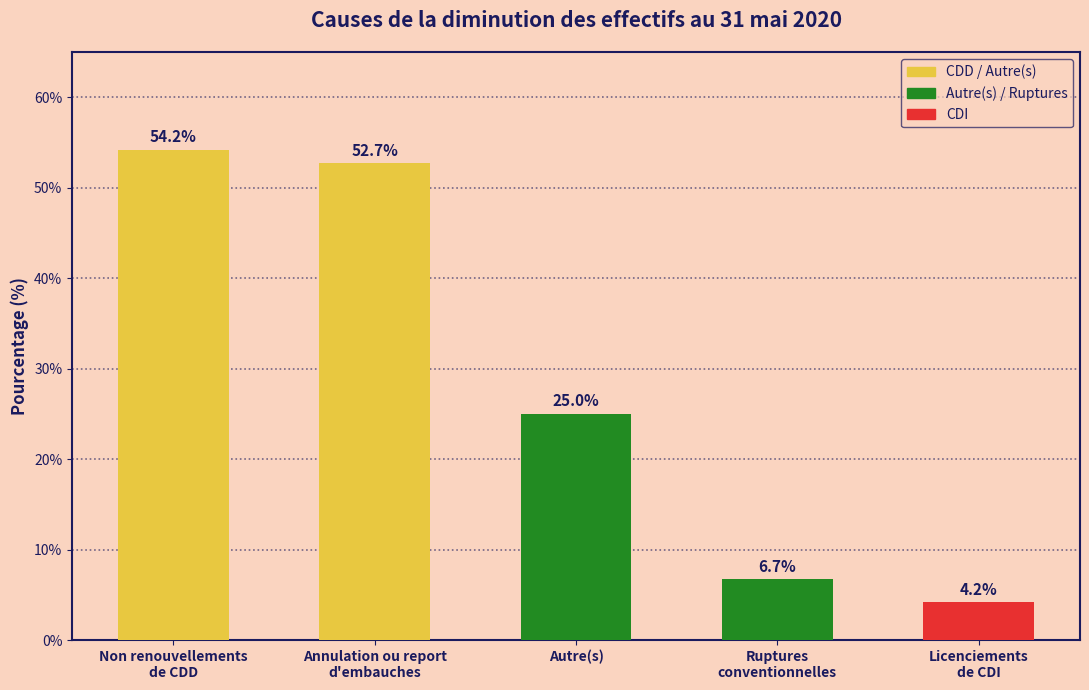

Reading left to right, transcribe all the data shown in this chart.

54.2	52.7	25.0	6.7	4.2